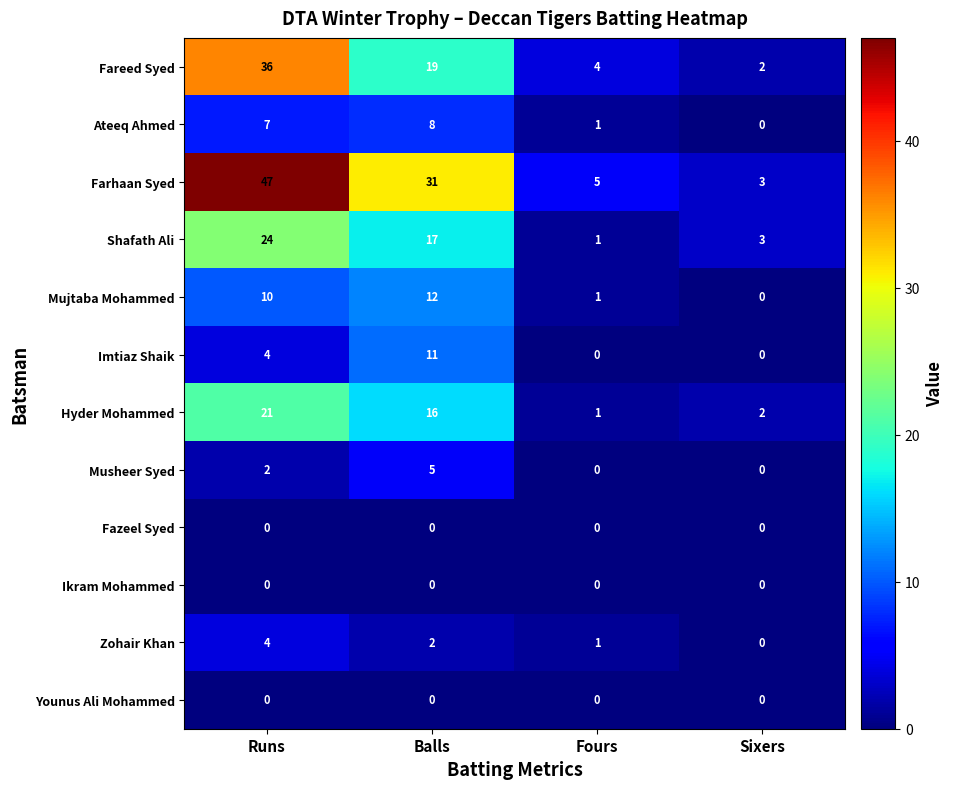

What is the total value across all series at Fours?

14